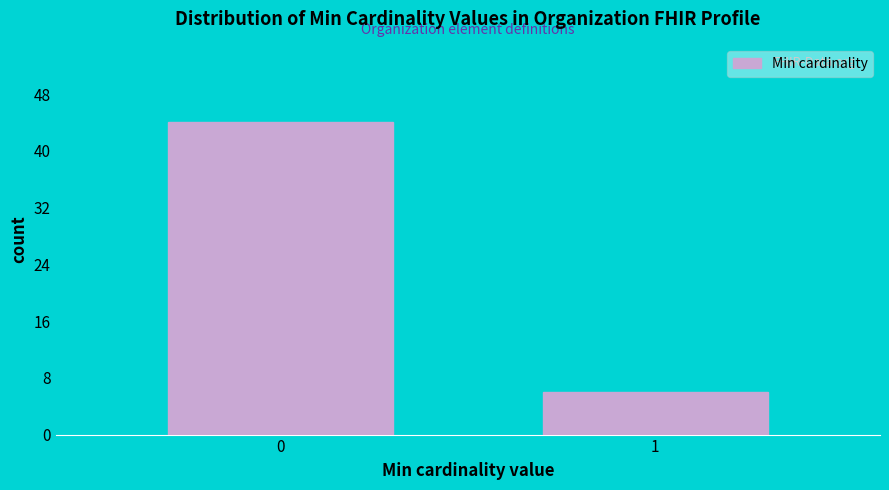

Reading left to right, transcribe all the data shown in this chart.

44	6